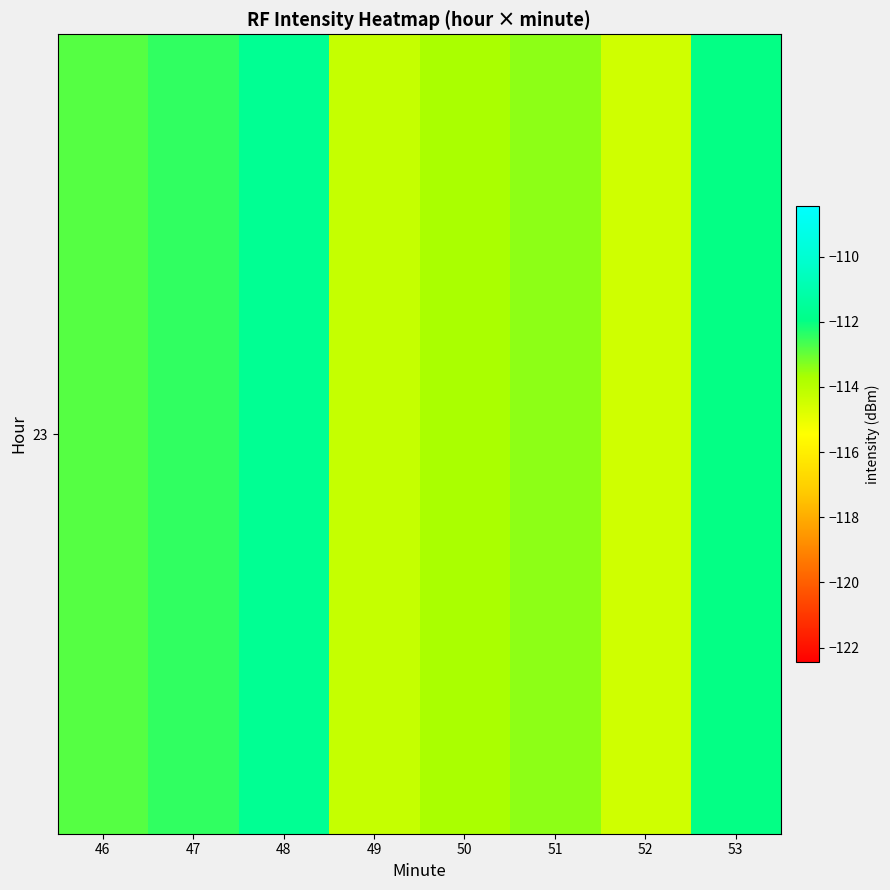

What is the average value?

-113.1